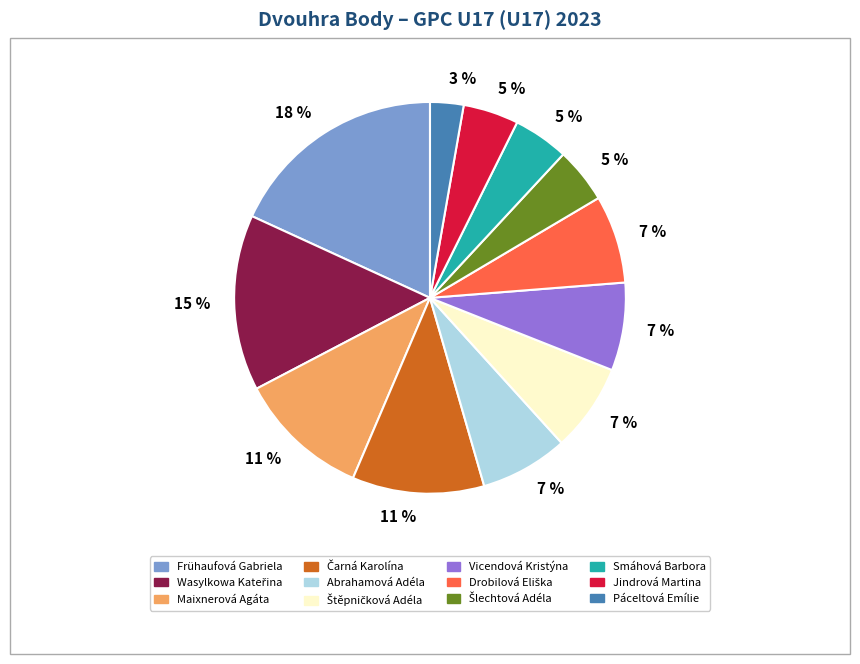

To the nearest percent, what is the difference between the largest and smallest slice percentages?

15%